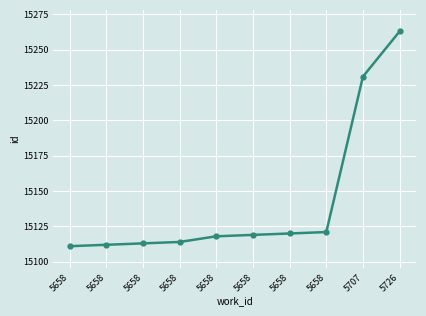

Is it true that the value at 5658 is 15120?

True